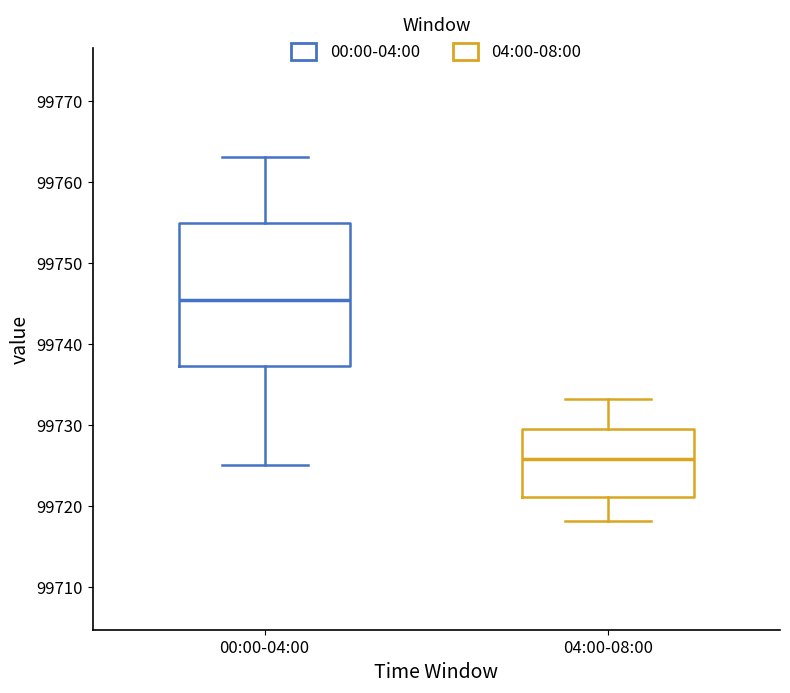

Reading left to right, transcribe this box plot: for each box, give where its median line is, the range the box spans, and where its two whiskers end, as read against the y-axis. The values are not printed on the chart, so give them approximately, as read against the axis.

00:00-04:00: median 99745, box 99737 to 99755, whiskers 99725 to 99763
04:00-08:00: median 99726, box 99721 to 99730, whiskers 99718 to 99733